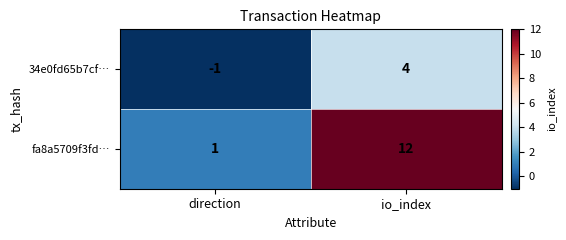

What is the difference between the fa8a5709f3fd… values at direction and io_index?

11